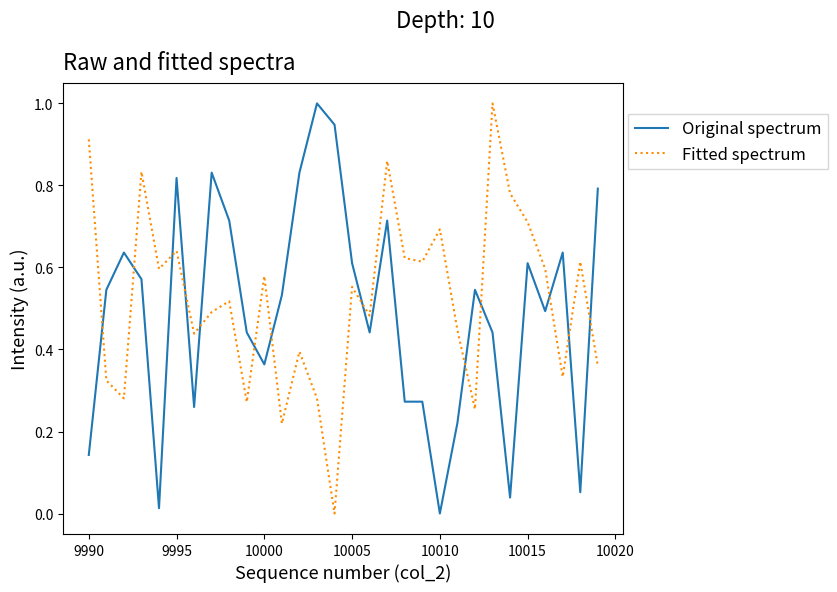

What is the maximum value for Original spectrum?

1.0